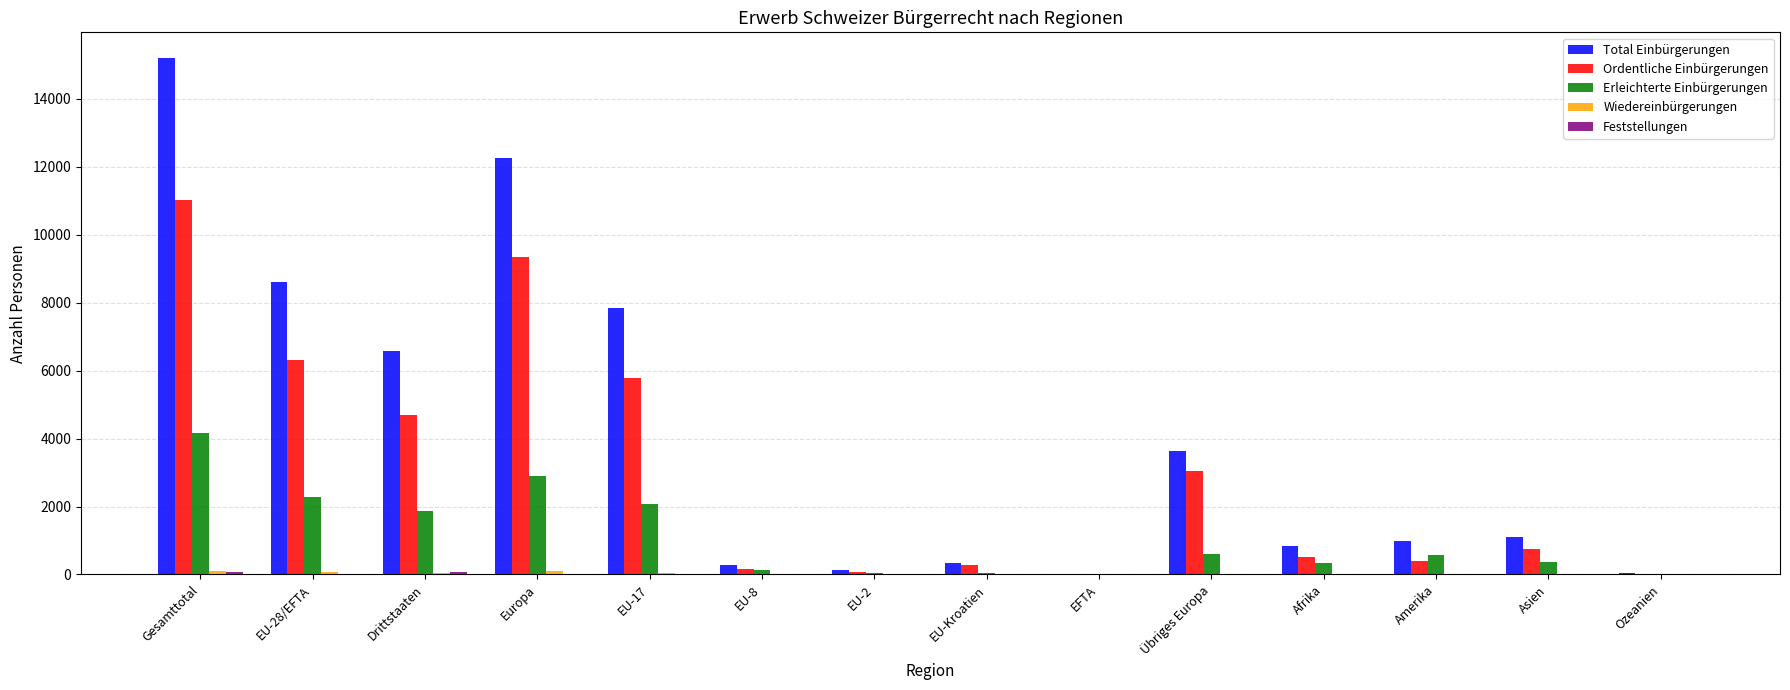

Which label corresponds to the largest value in the chart?

Gesamttotal